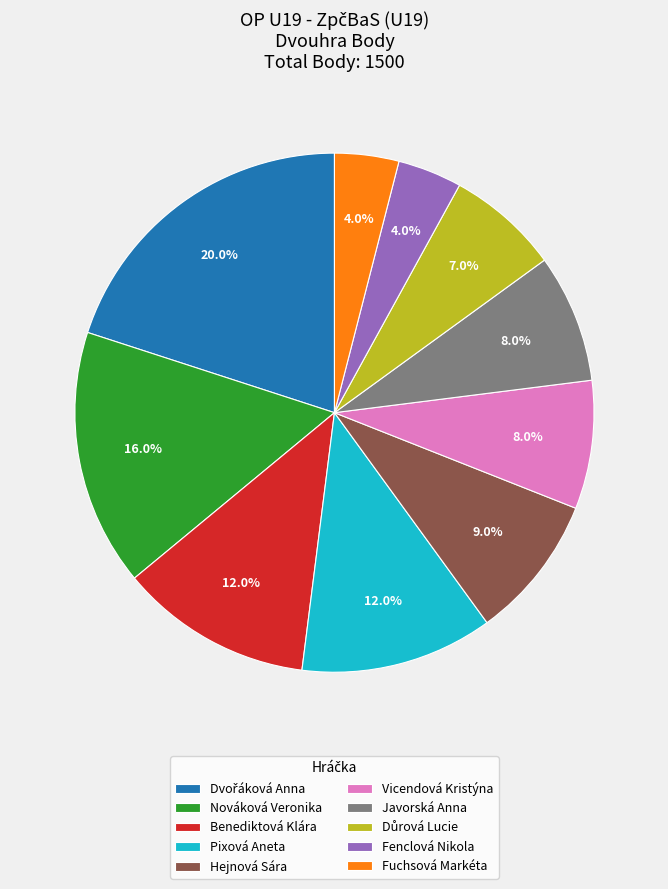

Approximately how many times larger is the value at Hejnová Sára compared to Javorská Anna?

1.1